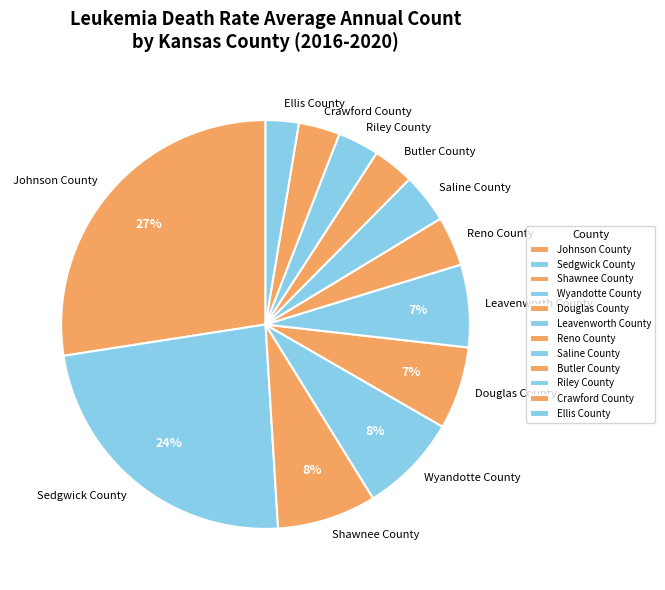

Which has a higher value, Douglas County or Sedgwick County?

Sedgwick County